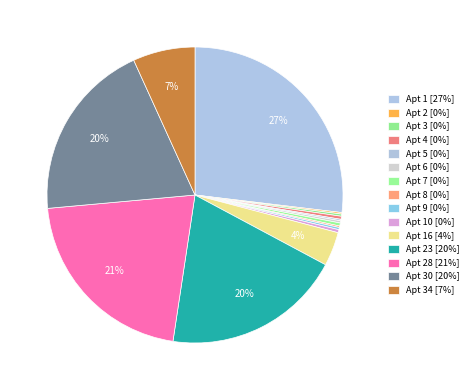

Rank the categories by value from lowest to highest.

2, 8, 5, 3, 6, 9, 4, 10, 7, 16, 34, 23, 30, 28, 1